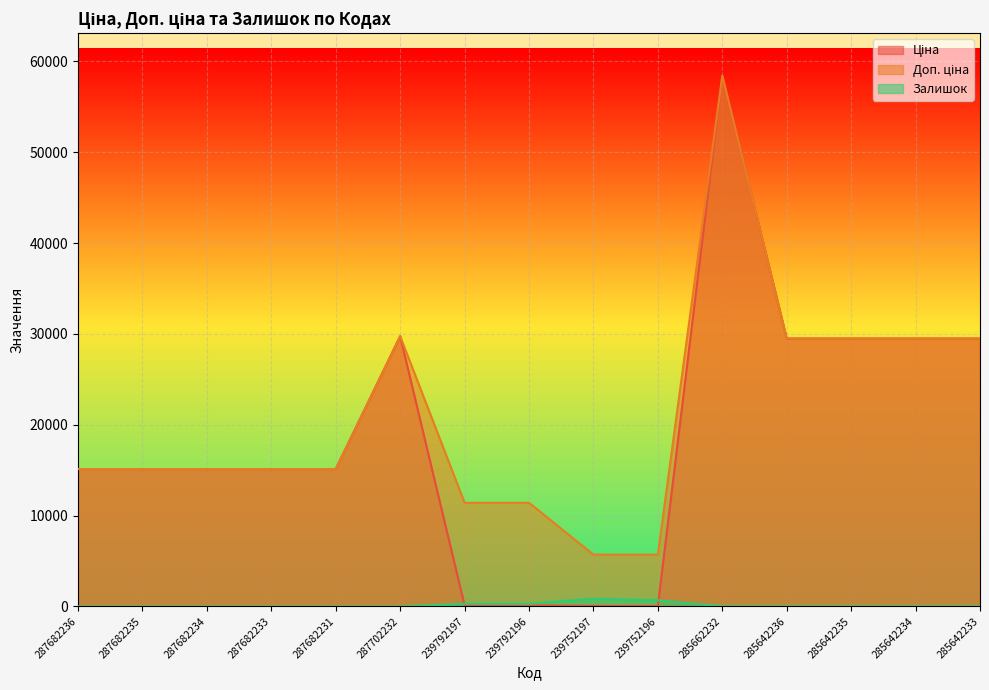

Reading right to left, transcribe all the data shown in this chart.

Ціна: 285642233=29491.5	285642234=29491.5	285642235=29491.5	285642236=29491.5	285662232=58426.5	239752196=57.0	239752197=57.0	239792196=114.1	239792197=114.1	287702232=29747.2	287682231=15120.0	287682233=15120.0	287682234=15120.0	287682235=15120.0	287682236=15120.0
Доп. ціна: 285642233=29491.5	285642234=29491.5	285642235=29491.5	285642236=29491.5	285662232=58426.5	239752196=5705.0	239752197=5705.0	239792196=11410.0	239792197=11410.0	287702232=29747.2	287682231=15120.0	287682233=15120.0	287682234=15120.0	287682235=15120.0	287682236=15120.0
Залишок: 285642233=16.0	285642234=10.0	285642235=13.0	285642236=14.0	285662232=14.0	239752196=683.0	239752197=845.0	239792196=290.0	239792197=289.0	287702232=0.0	287682231=0.0	287682233=0.0	287682234=0.0	287682235=0.0	287682236=0.0